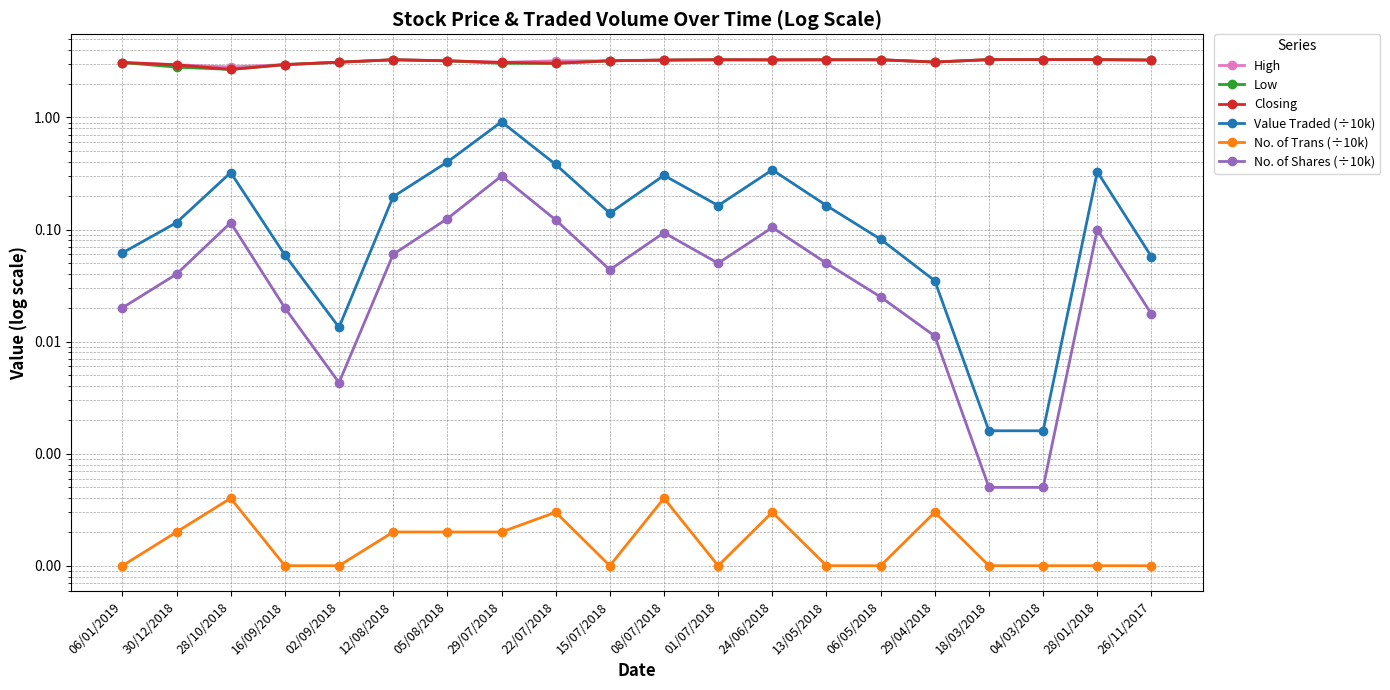

Which series has the largest total across all categories?

High